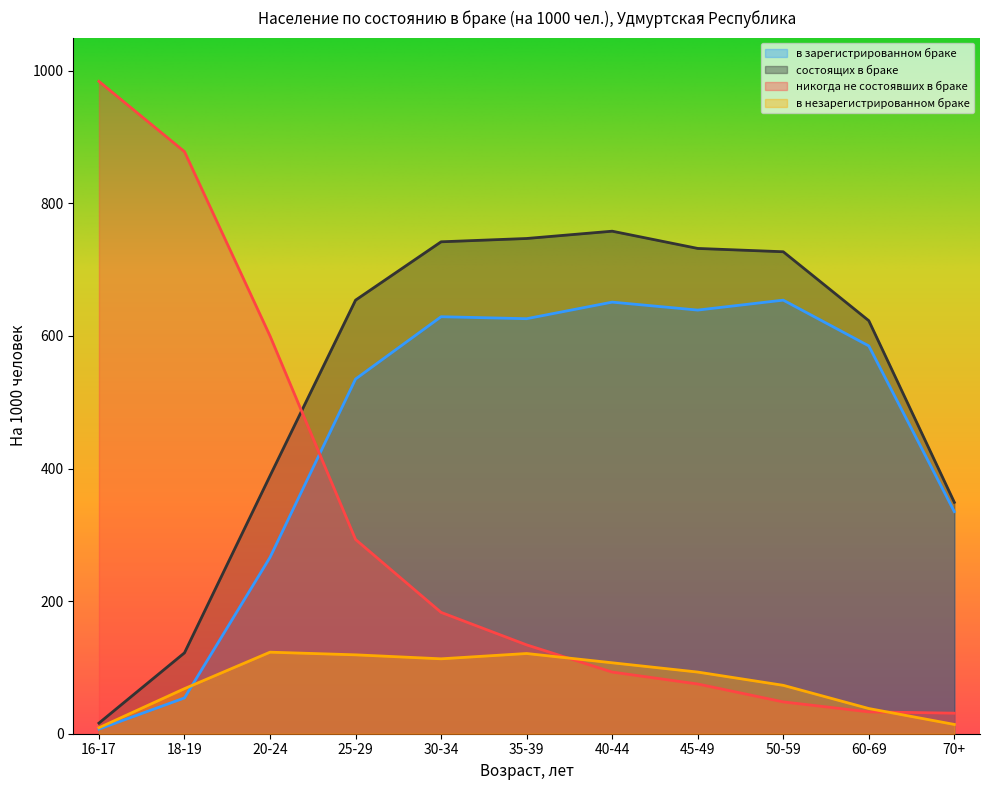

Is the value of состоящих в браке at 70+ greater than the value of в незарегистрированном браке at 20-24?

Yes